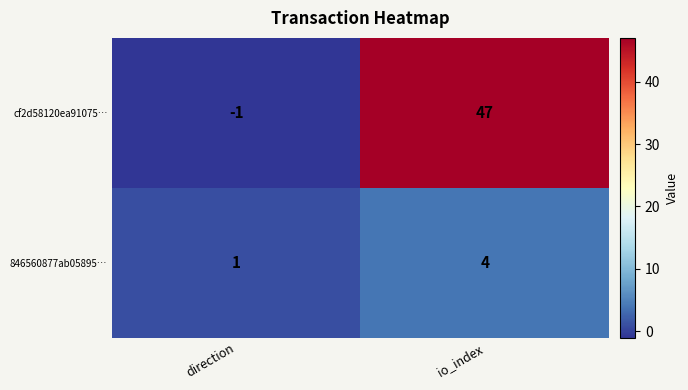

Rank the series by their maximum value, from lowest to highest.

846560877ab05895…, cf2d58120ea91075…